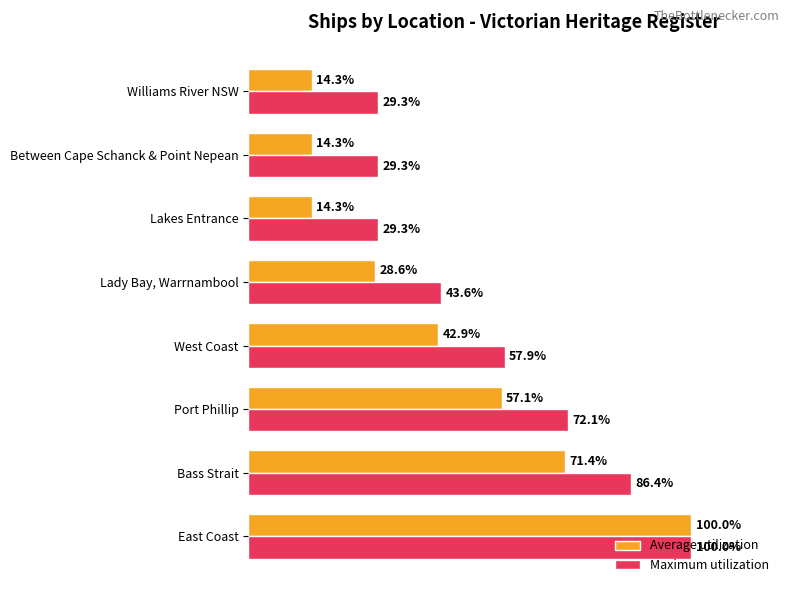

Which series has the largest range (max minus min)?

Average utilization